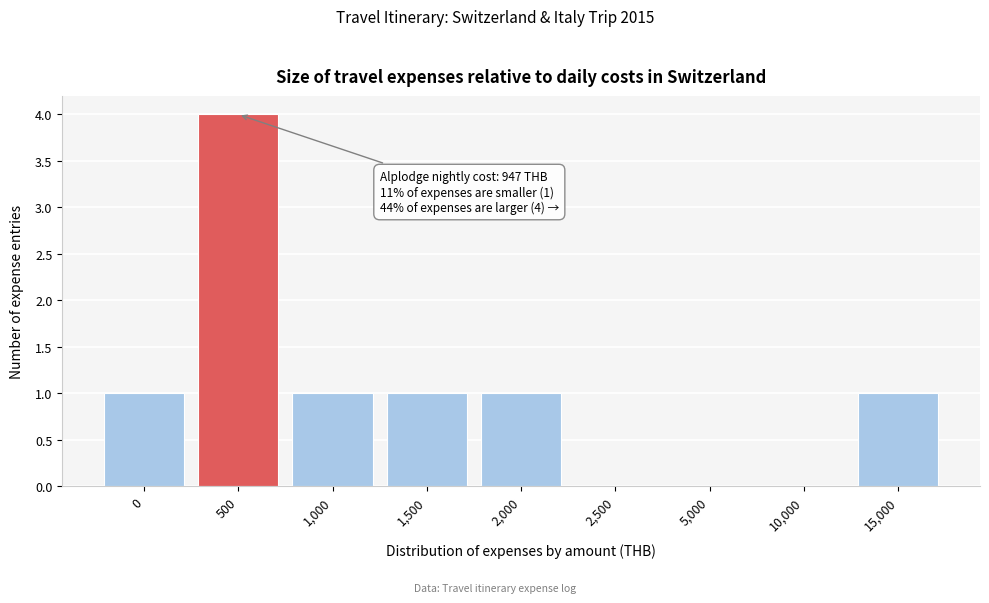

Reading right to left, extract all data points from this chart.

15,000=1	10,000=0	5,000=0	2,500=0	2,000=1	1,500=1	1,000=1	500=4	0=1